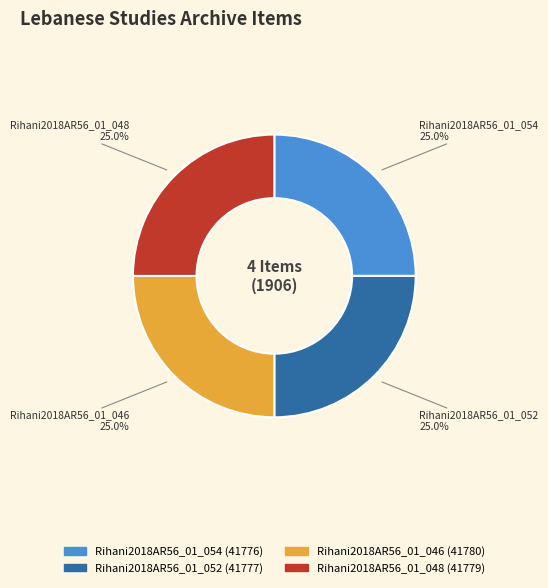

What is the total percentage of Rihani2018AR56_01_048 and Rihani2018AR56_01_052?

50.0%